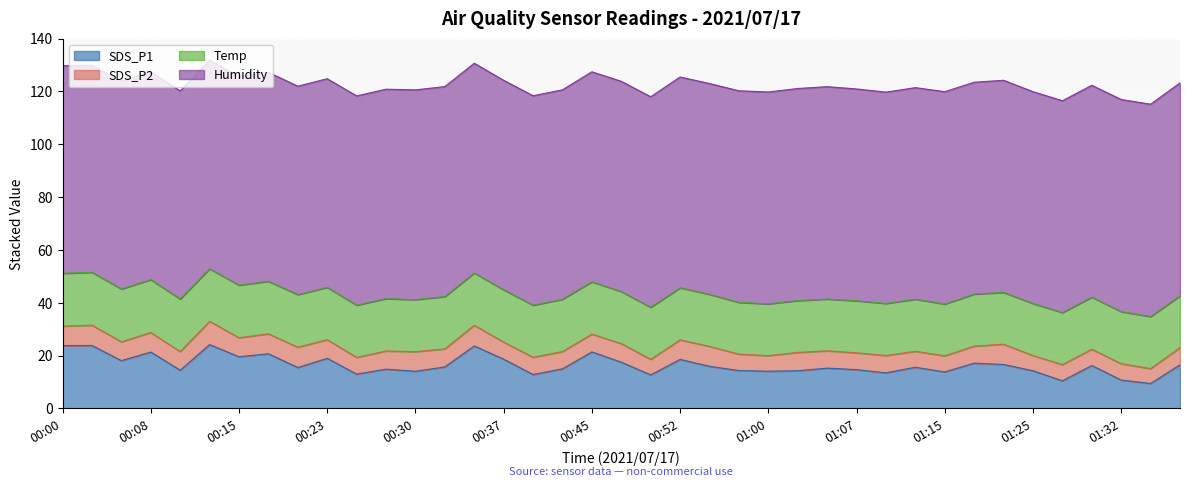

What is the average value of the Temp series?

19.8